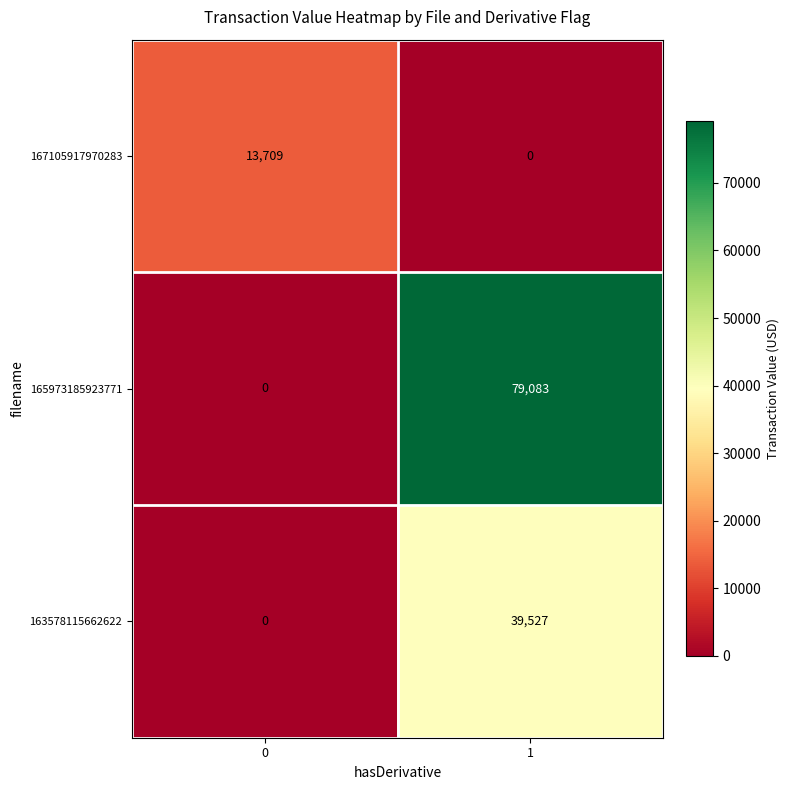

Reading left to right, extract all data points from this chart.

167105917970283: 0=13709	1=0
165973185923771: 0=0	1=79083
163578115662622: 0=0	1=39527